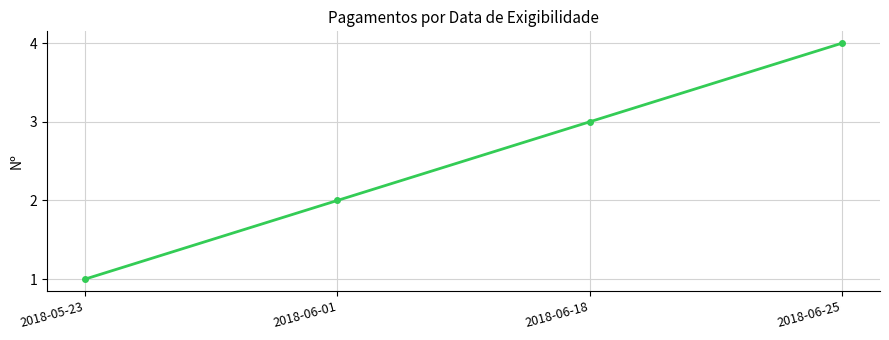

What is the difference between the maximum and minimum values?

3